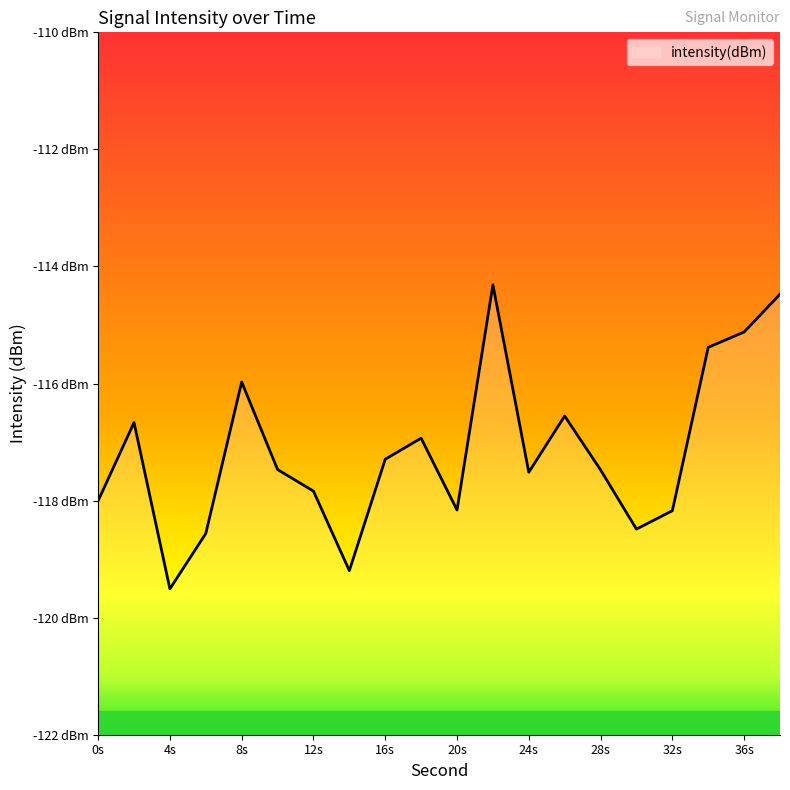

Reading left to right, what are all the values shown in this chart?

-118.0	-116.7	-119.5	-118.6	-116.0	-117.5	-117.8	-119.2	-117.3	-116.9	-118.2	-114.3	-117.5	-116.6	-117.5	-118.5	-118.2	-115.4	-115.1	-114.5